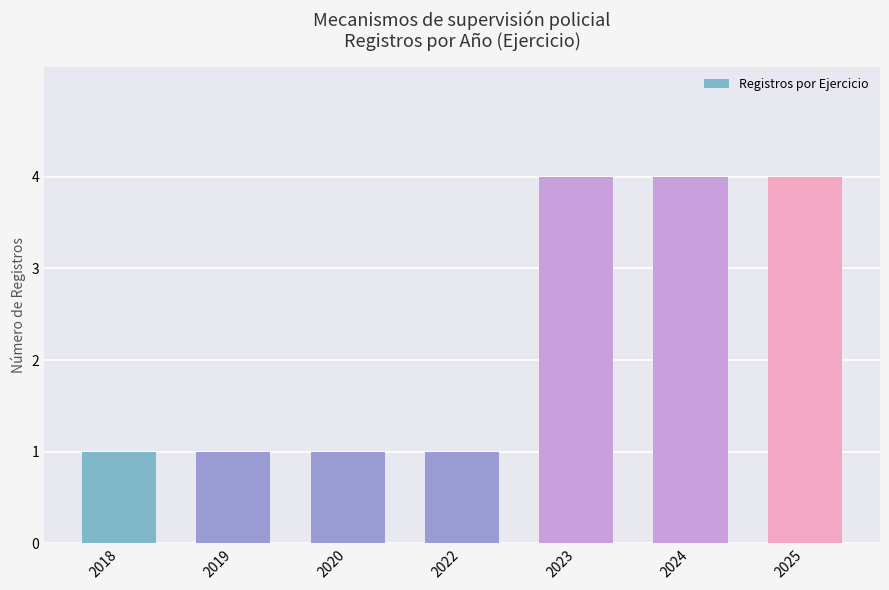

What is the difference between the second highest and second lowest values?

3